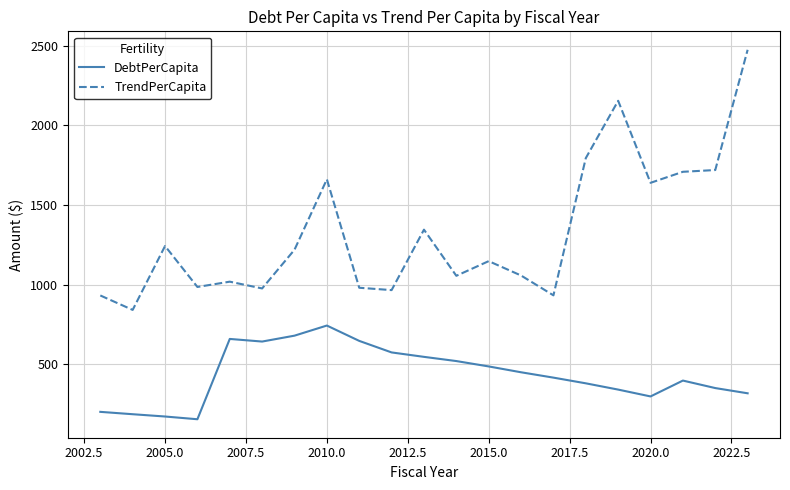

List the series in order of their overall mean, highest first.

TrendPerCapita, DebtPerCapita